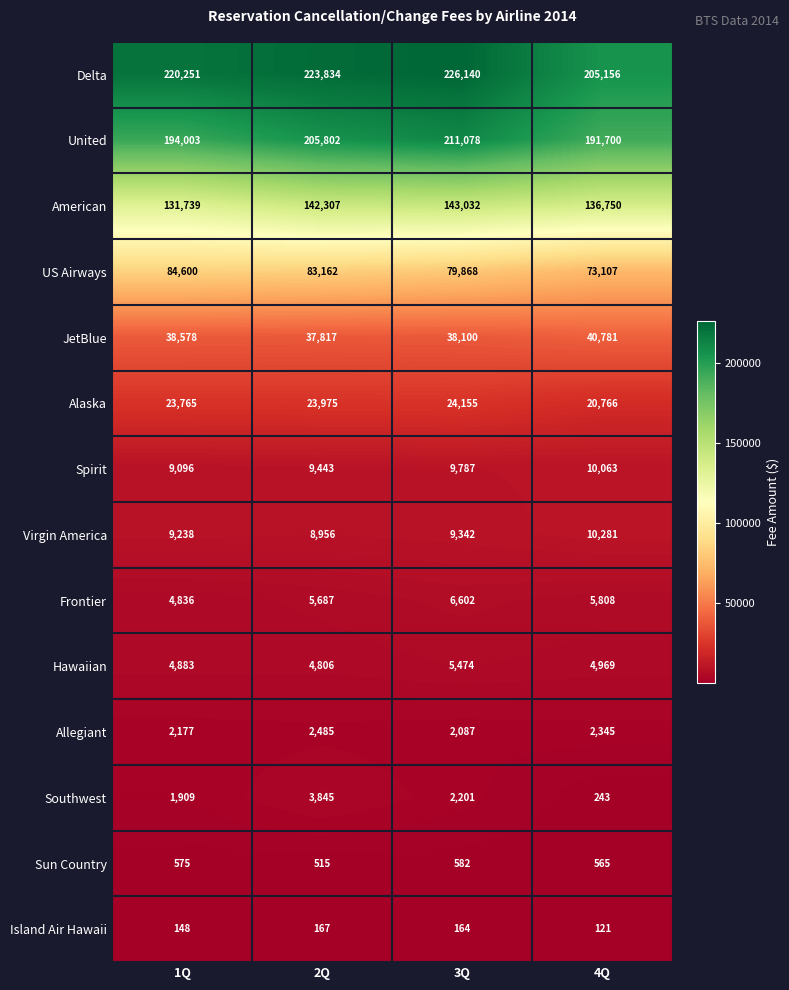

Where is US Airways nearest to the value 78853?

3Q